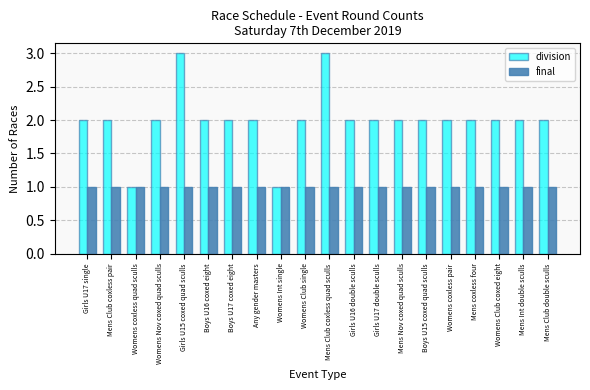

What is the total value across all series at Boys U15 coxed quad sculls?

3